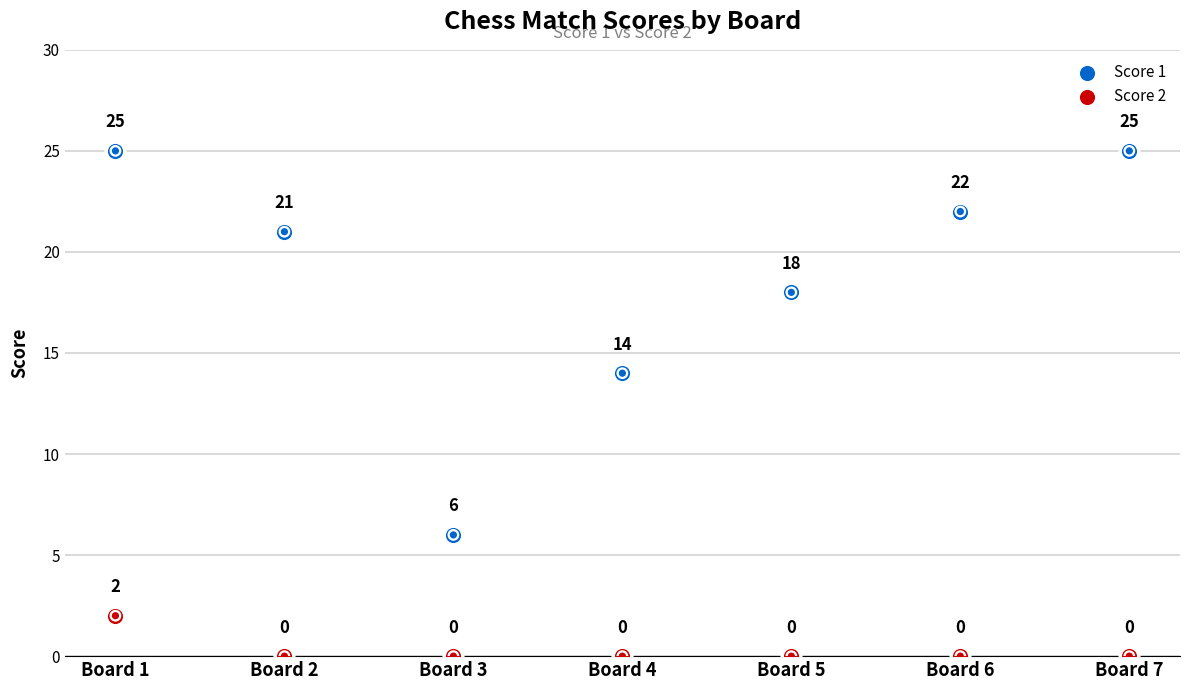

Is the value of Score 2 at Board 2 greater than the value of Score 1 at Board 3?

No